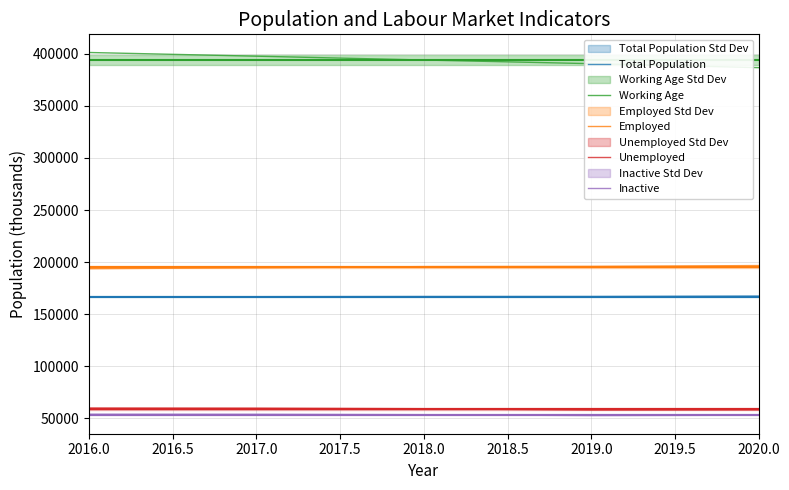

The value of Unemployed at 2018.0 is 35736. True or false?

False